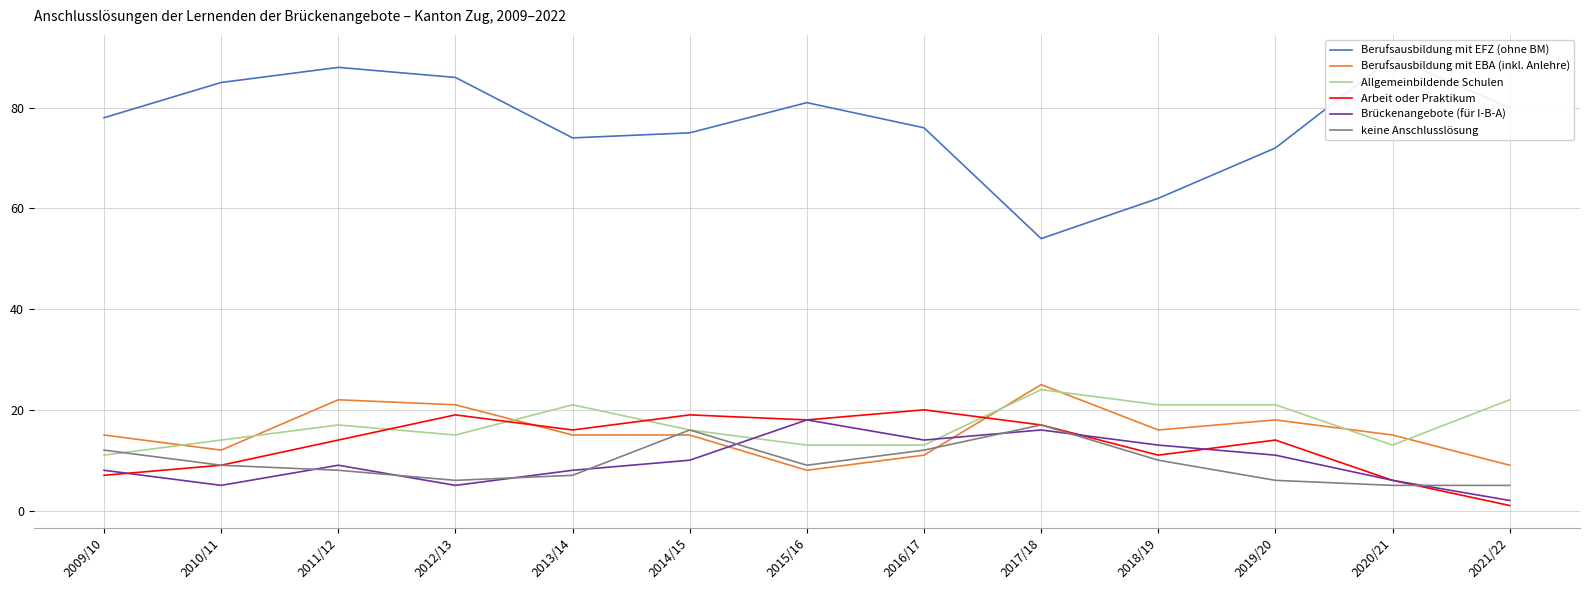

Is this an area chart (filled region under the line)?

No